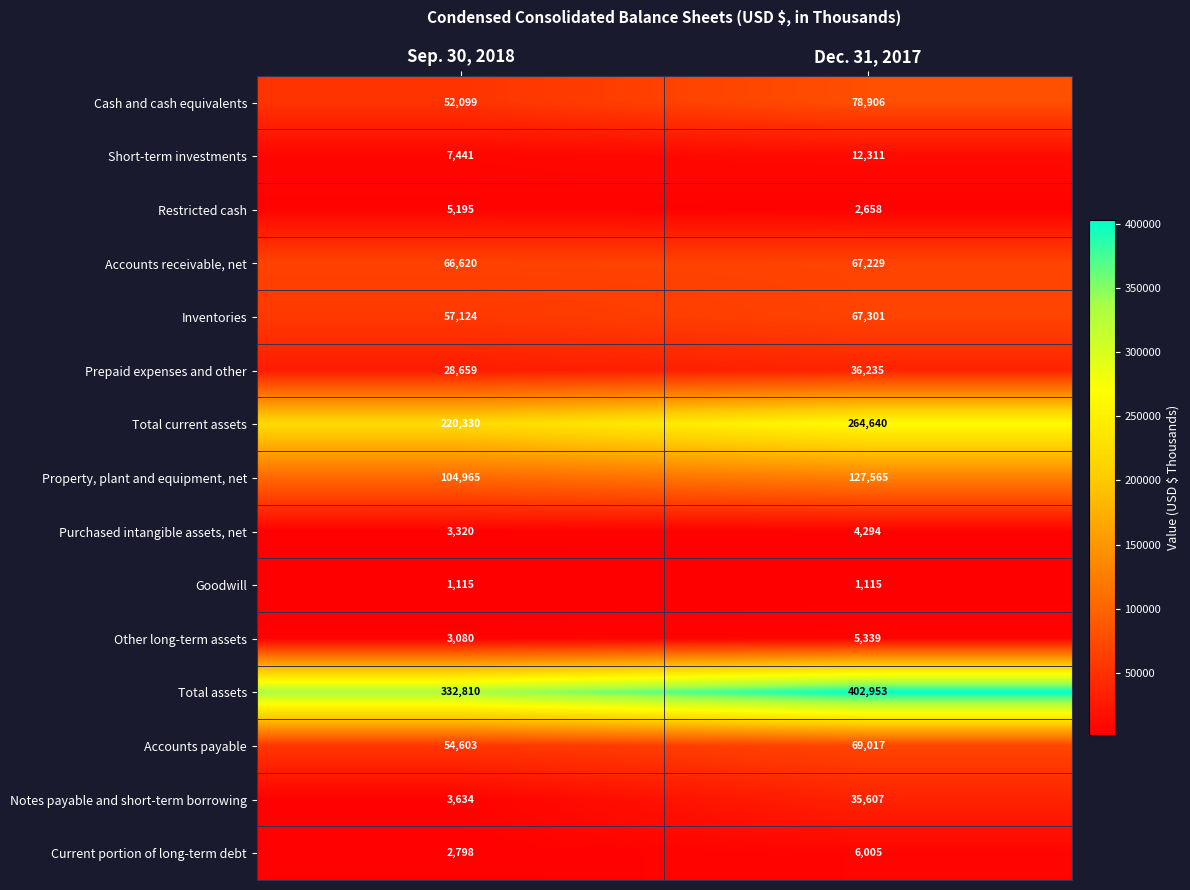

Reading left to right, list all the values displayed in this chart.

Cash and cash equivalents: Sep. 30, 2018=52099	Dec. 31, 2017=78906
Short-term investments: Sep. 30, 2018=7441	Dec. 31, 2017=12311
Restricted cash: Sep. 30, 2018=5195	Dec. 31, 2017=2658
Accounts receivable, net: Sep. 30, 2018=66620	Dec. 31, 2017=67229
Inventories: Sep. 30, 2018=57124	Dec. 31, 2017=67301
Prepaid expenses and other: Sep. 30, 2018=28659	Dec. 31, 2017=36235
Total current assets: Sep. 30, 2018=220330	Dec. 31, 2017=264640
Property, plant and equipment, net: Sep. 30, 2018=104965	Dec. 31, 2017=127565
Purchased intangible assets, net: Sep. 30, 2018=3320	Dec. 31, 2017=4294
Goodwill: Sep. 30, 2018=1115	Dec. 31, 2017=1115
Other long-term assets: Sep. 30, 2018=3080	Dec. 31, 2017=5339
Total assets: Sep. 30, 2018=332810	Dec. 31, 2017=402953
Accounts payable: Sep. 30, 2018=54603	Dec. 31, 2017=69017
Notes payable and short-term borrowing: Sep. 30, 2018=3634	Dec. 31, 2017=35607
Current portion of long-term debt: Sep. 30, 2018=2798	Dec. 31, 2017=6005